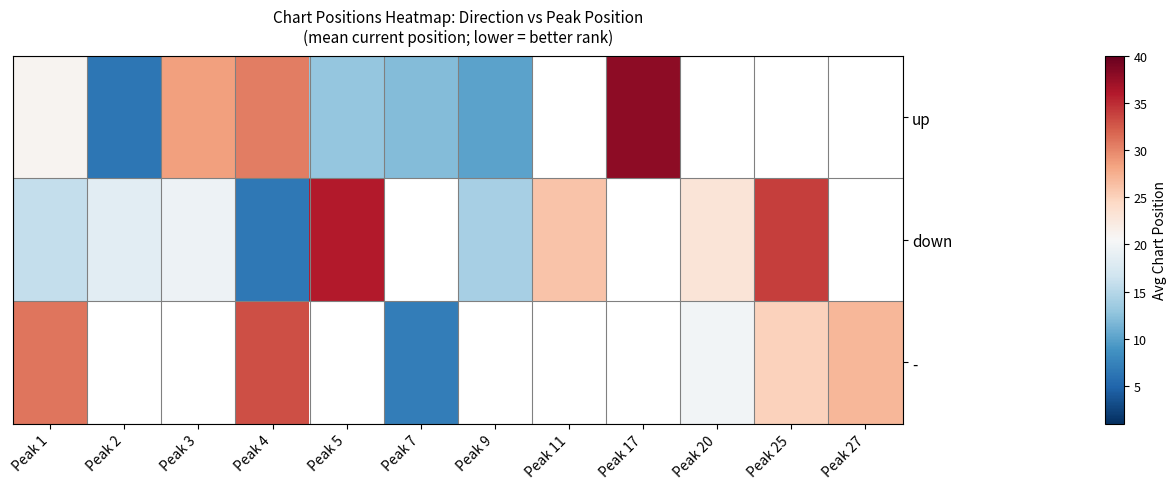

What is the approximate value of - at Peak 7?

7.0